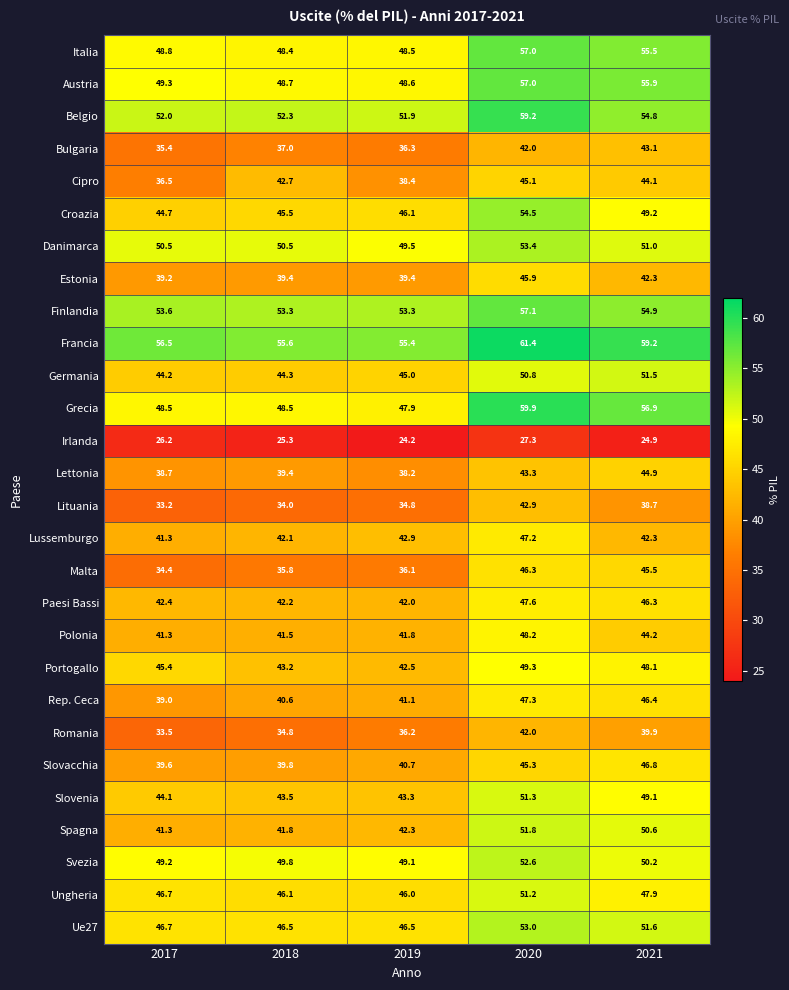

Is it true that Romania equals 52.2 at 2019?

False